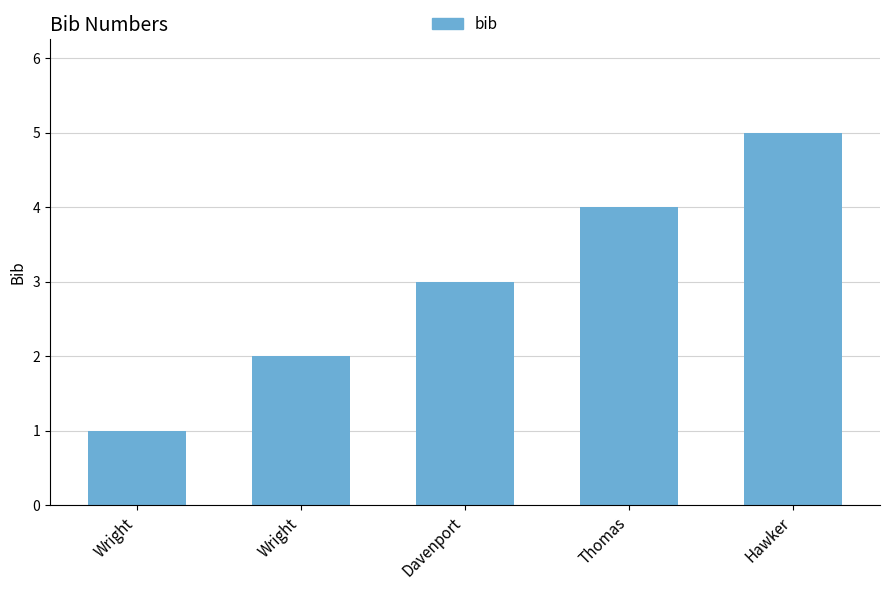

How many bars are there in total?

5